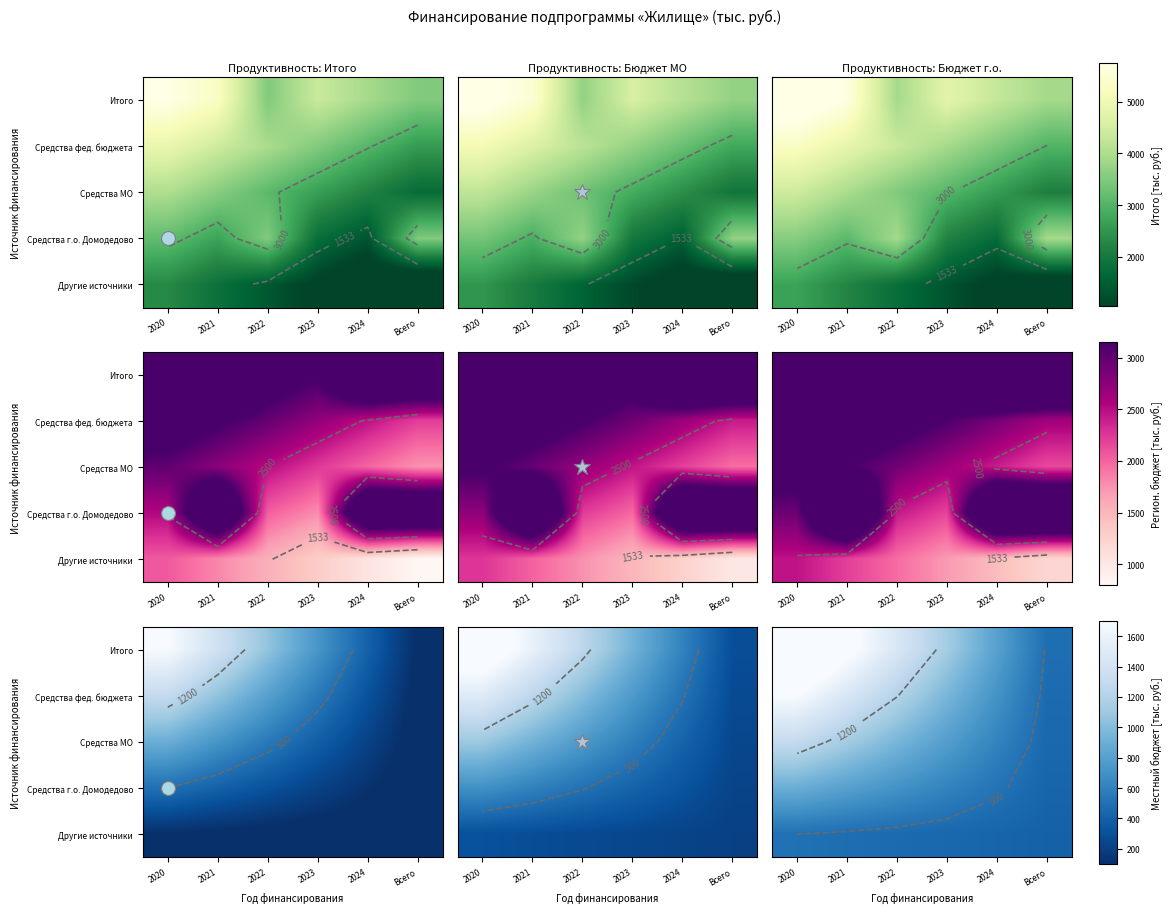

What is the spread (max minus min) of values at 2020?

1600.0